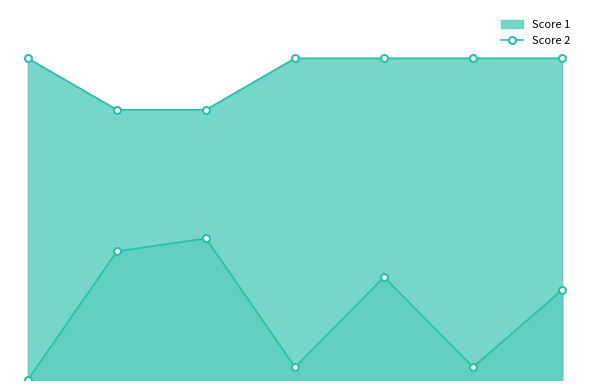

How many lines are shown in the chart?

1